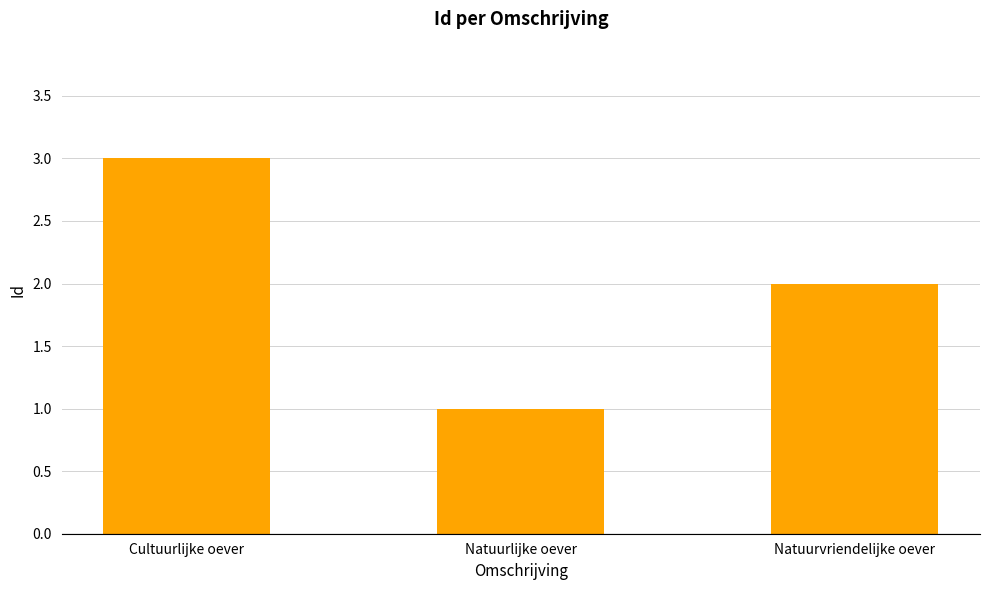

Does the chart contain any negative values?

No